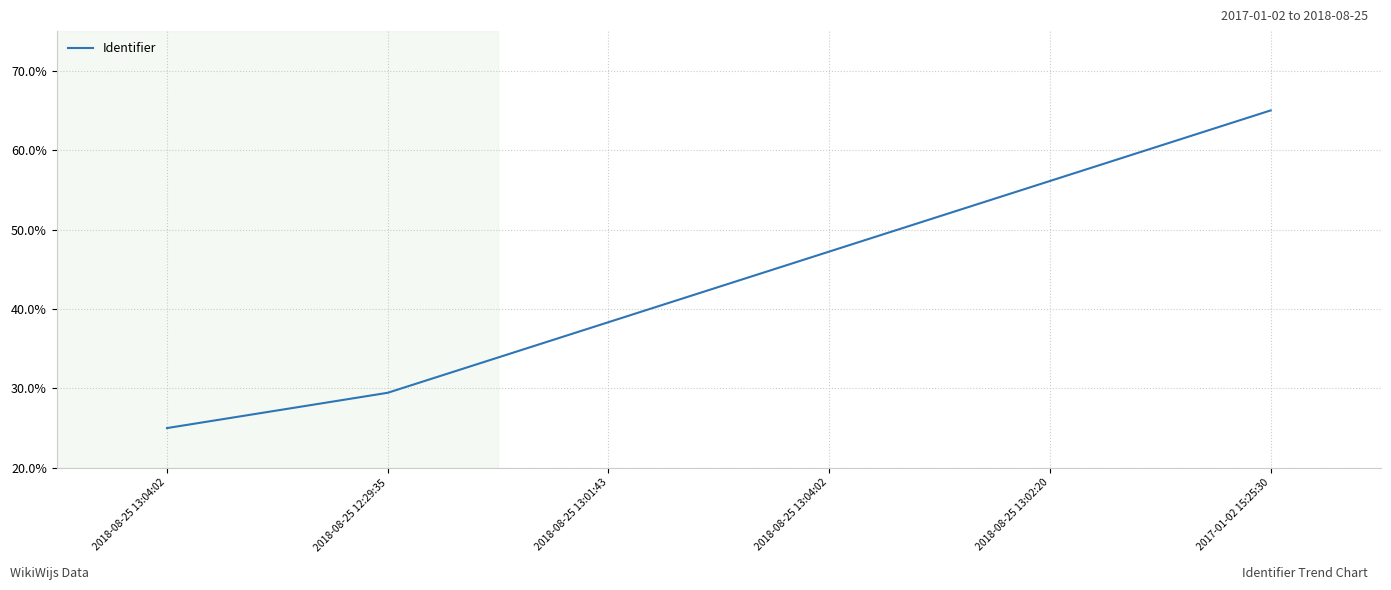

Does the chart have visible grid lines?

Yes